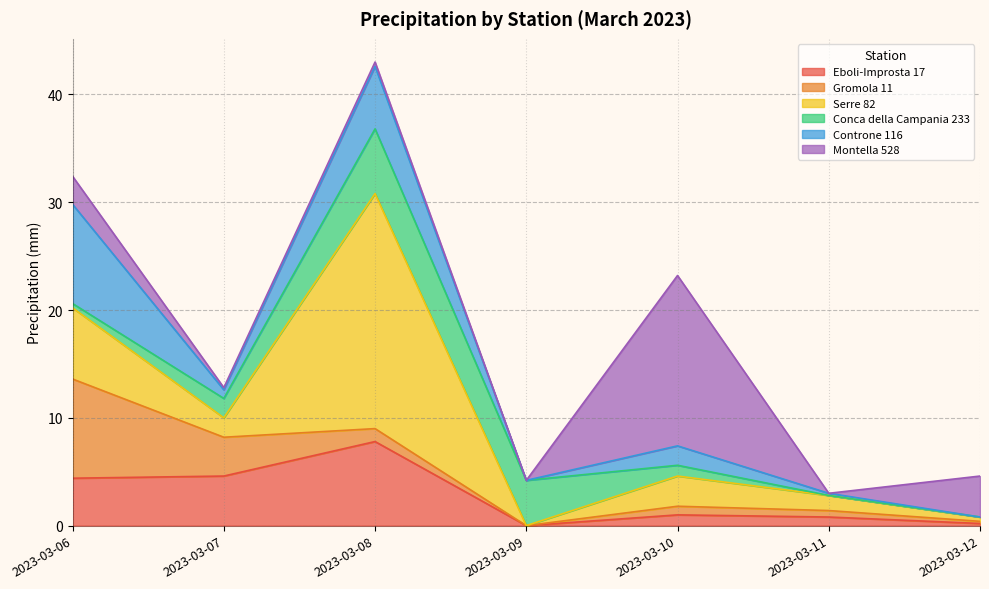

The Gromola 11 series shows 0.9 at 2023-03-07. True or false?

False